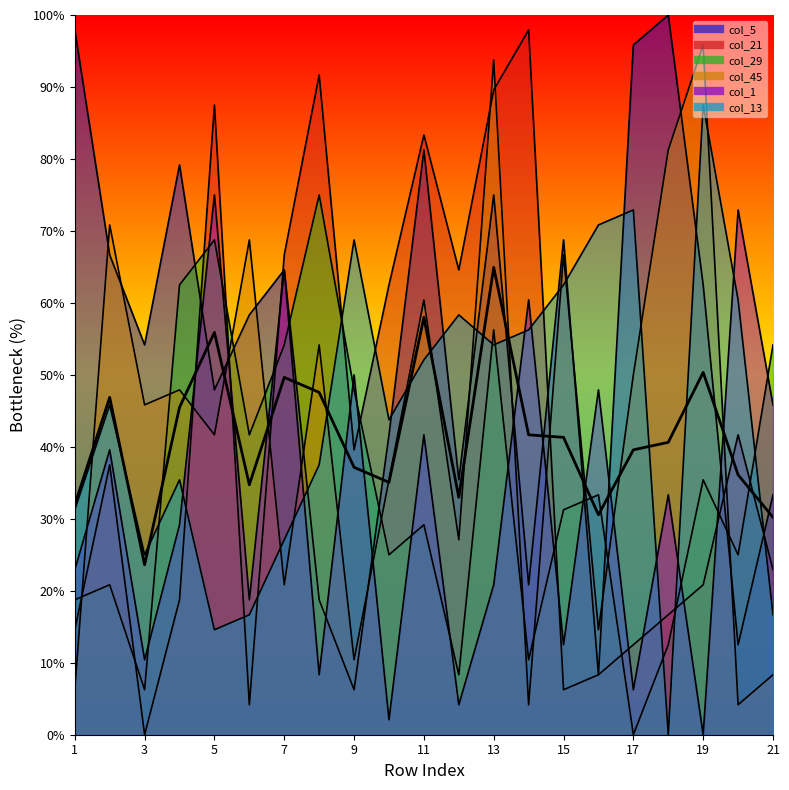

What is the sum of the values at 3 and 5?

79.5